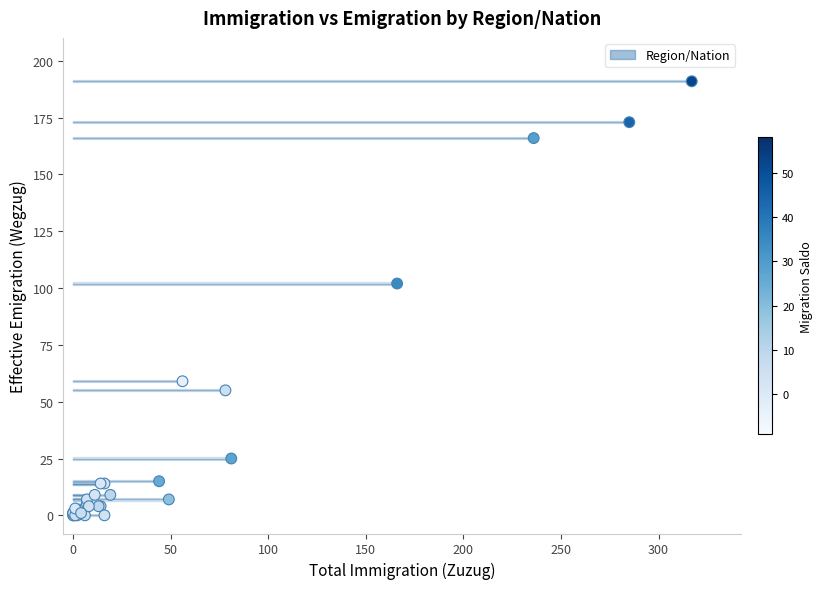

What Y value in the scatter plot is closest to 95?

102